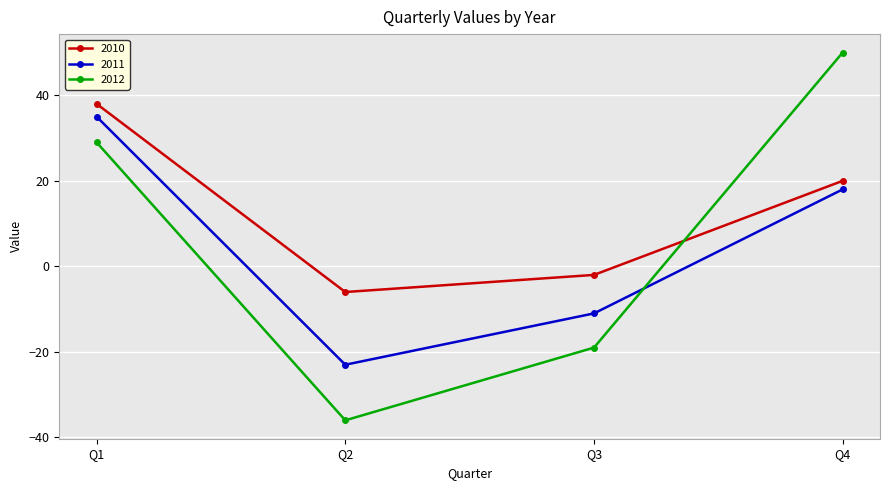

What is the sum of the 2012 values at Q4 and Q3?

31